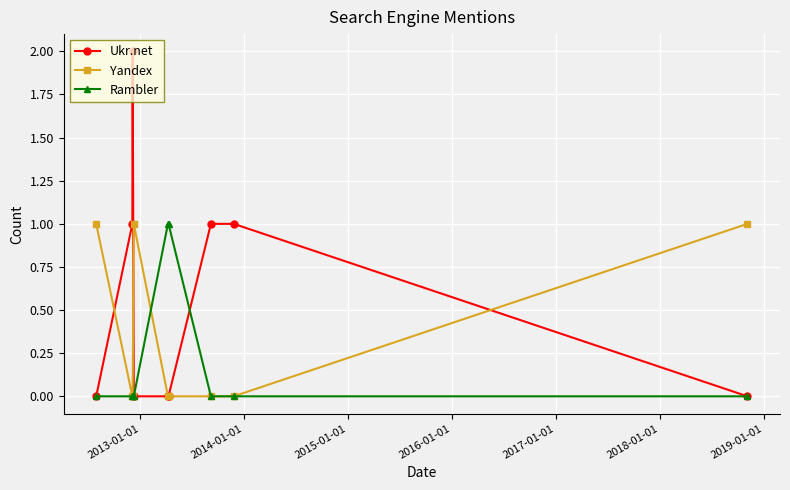

True or false: Yandex has more than 2 points higher than both neighbors.

False